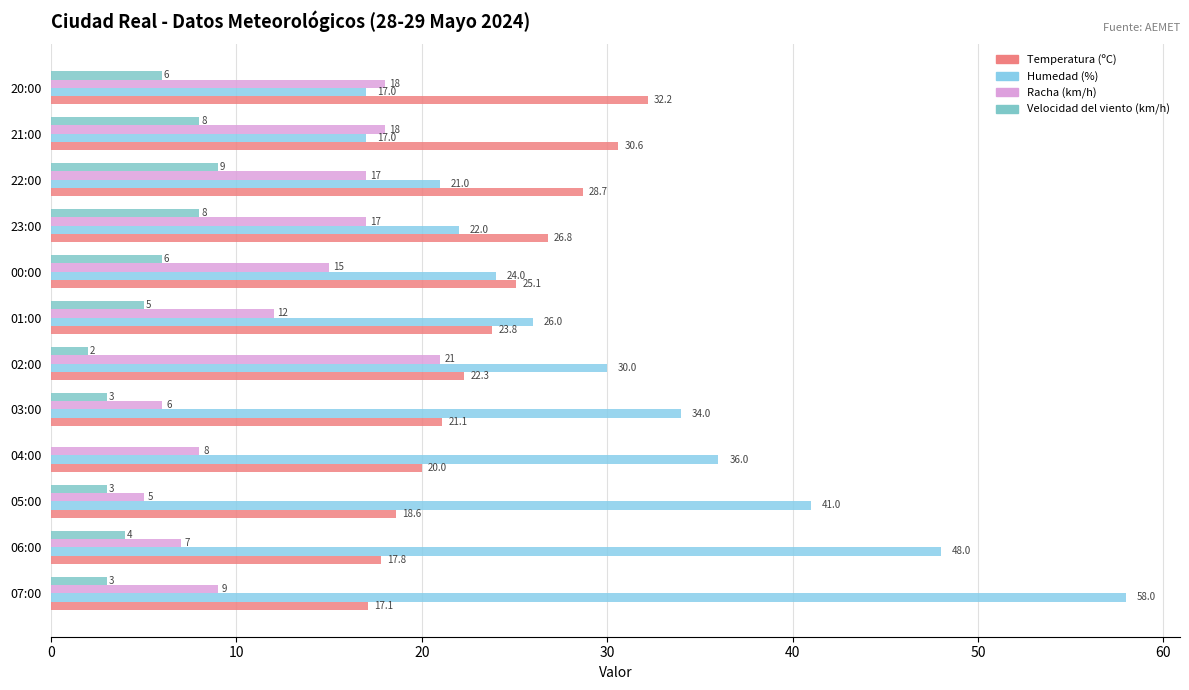

Count the number of data series in this chart.

4